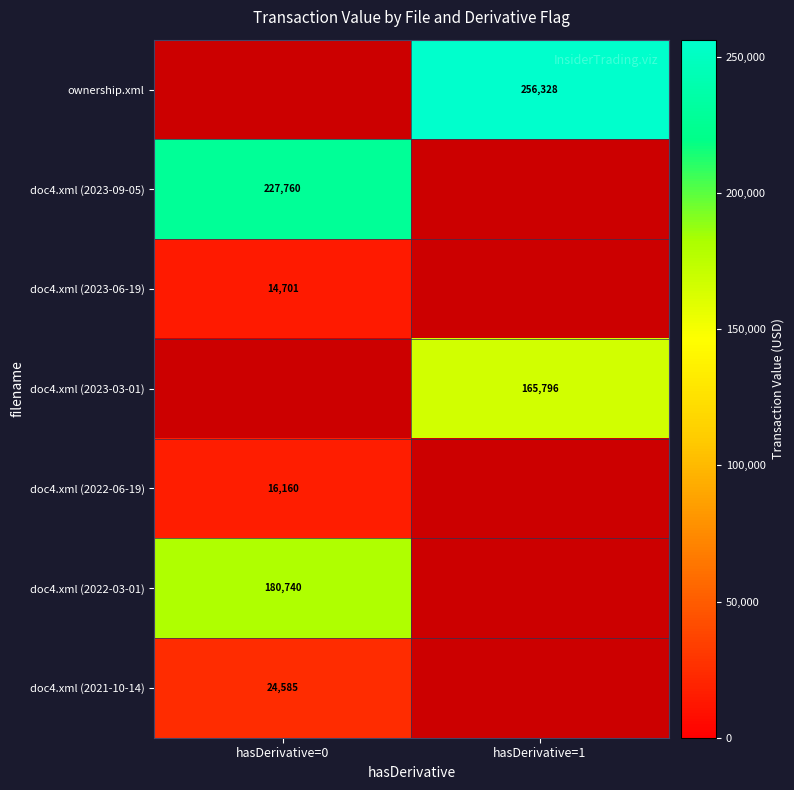

Is the value of ownership.xml at hasDerivative=1 greater than the value of doc4.xml (2023-03-01) at hasDerivative=1?

Yes